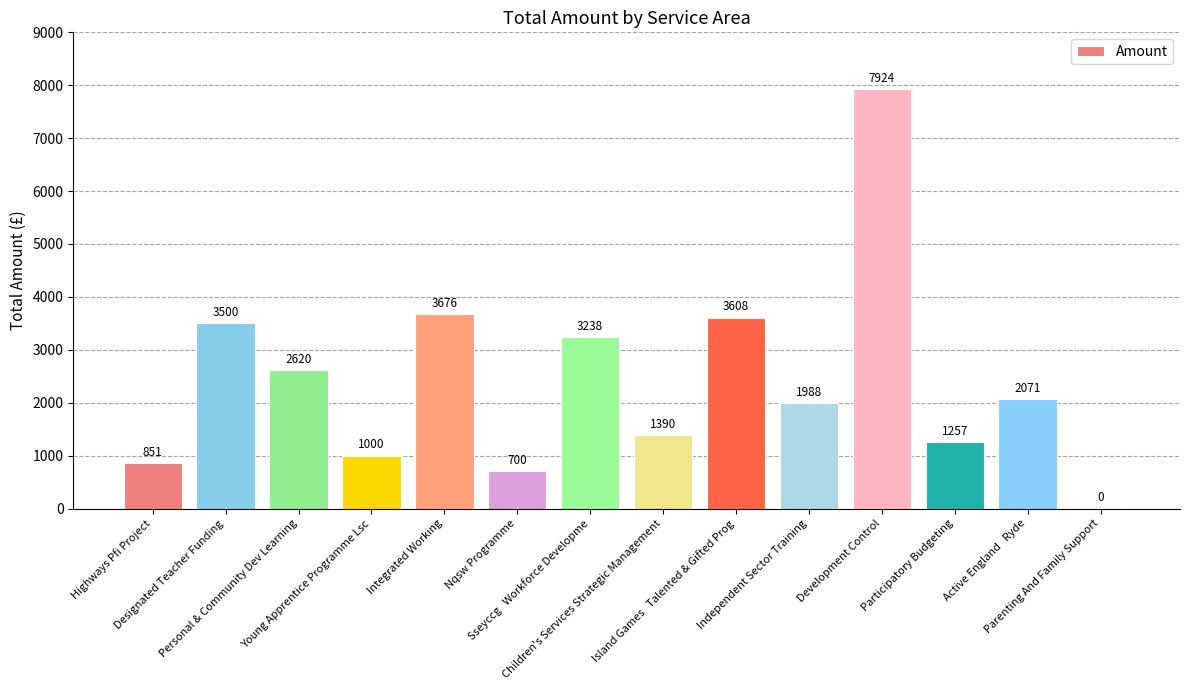

What is the greatest value displayed?

7924.0